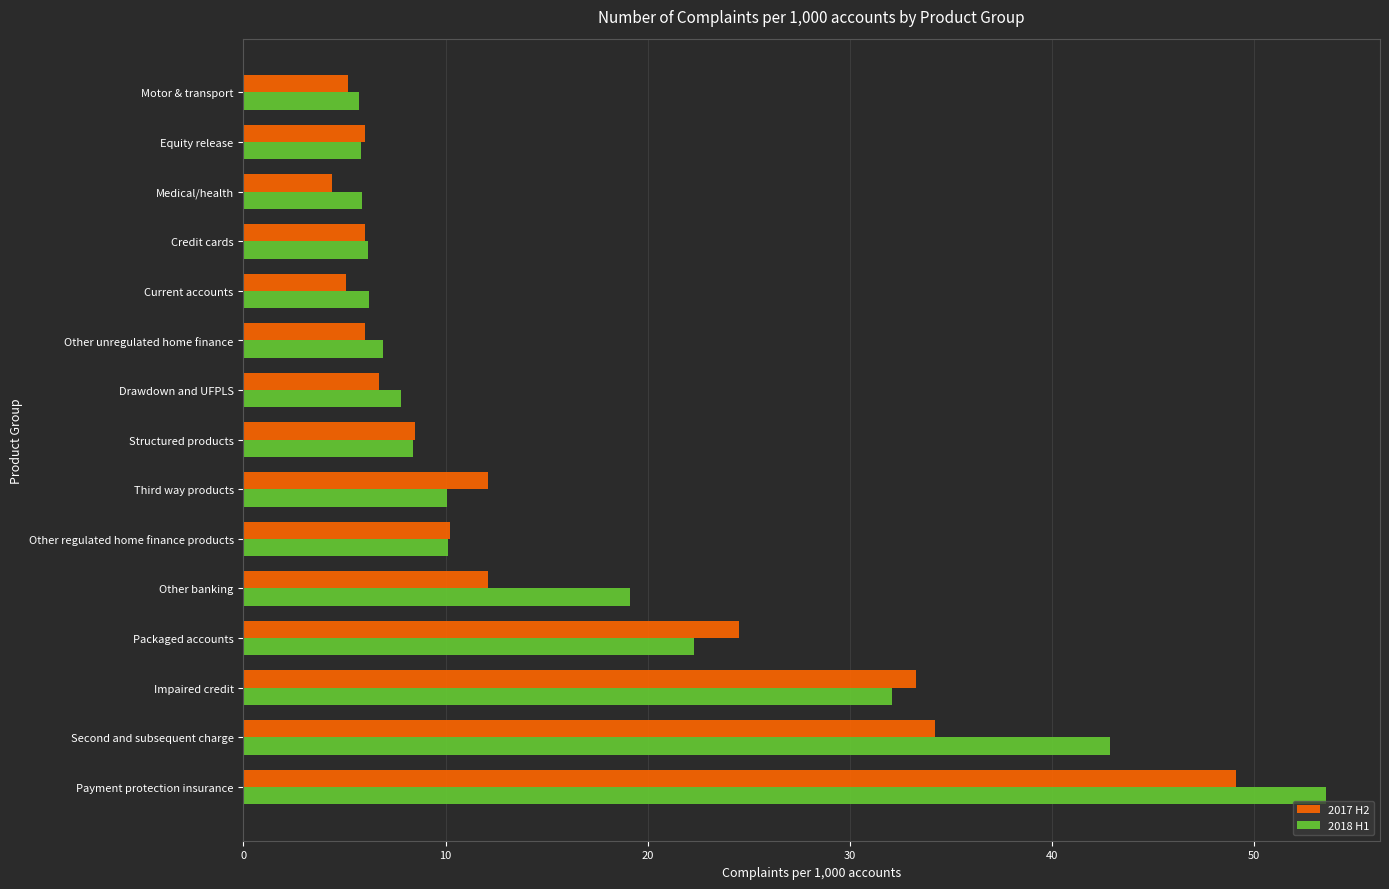

Count the number of data series in this chart.

2